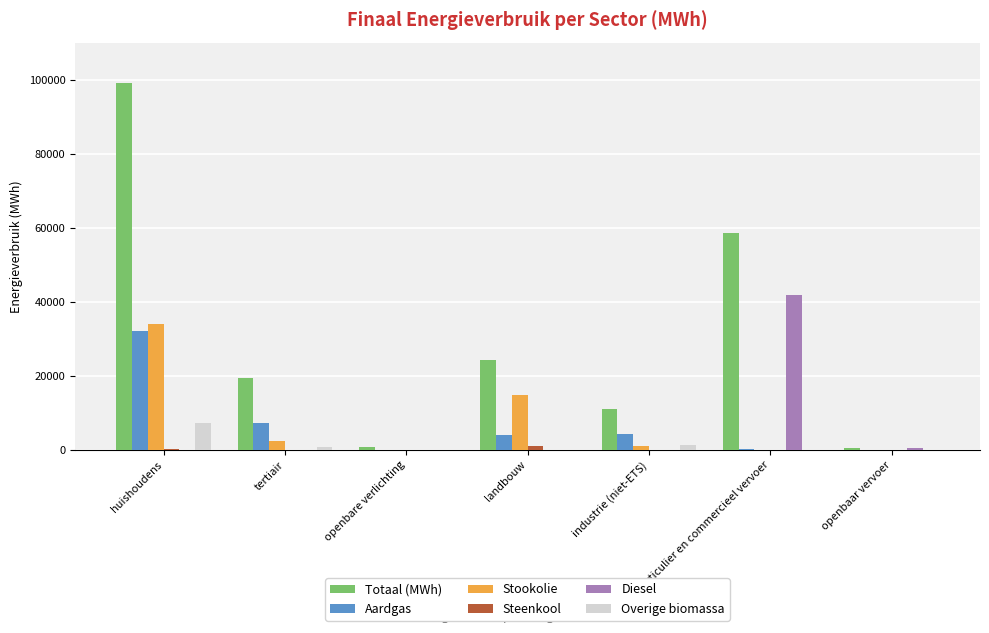

What is the average value of the Overige biomassa series?

1338.7